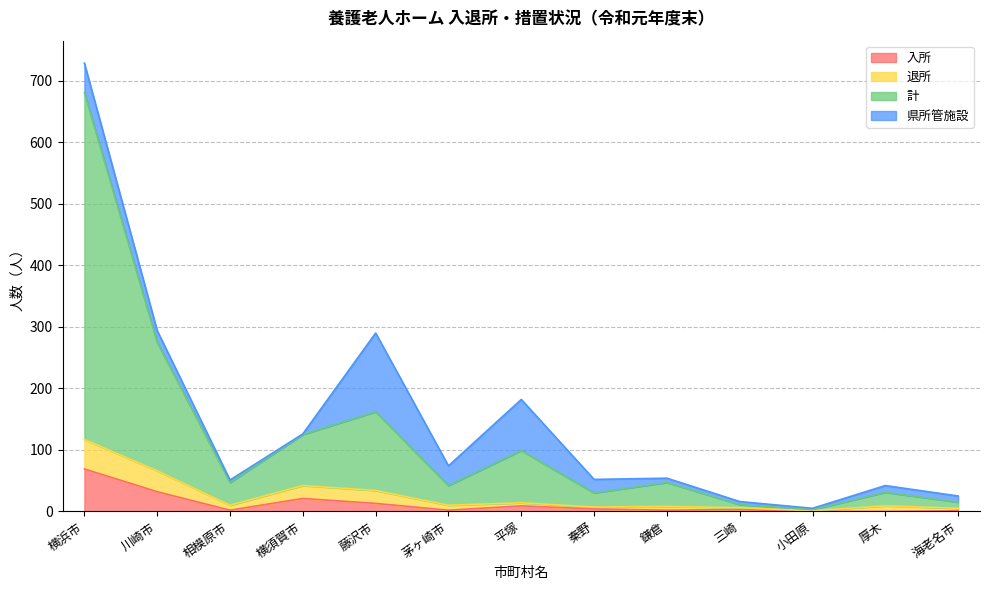

How many values in 入所 are above zero?

11